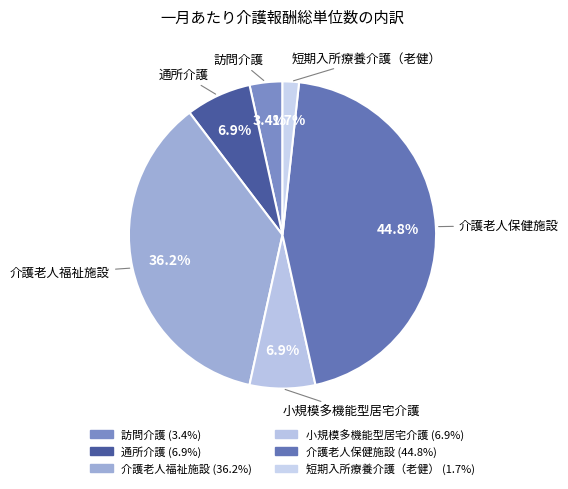

Count the number of slices in the pie.

6